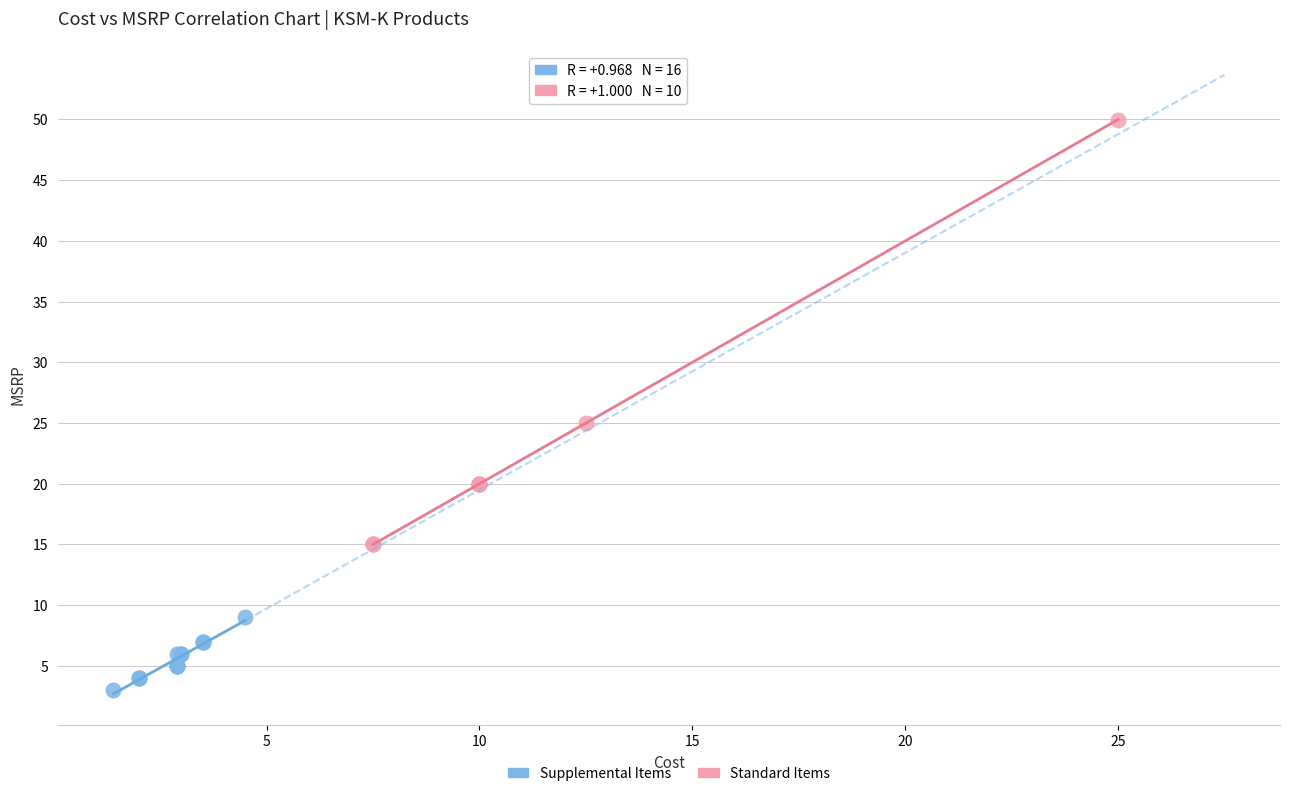

Which series has the largest Y range (max minus min)?

Standard Items